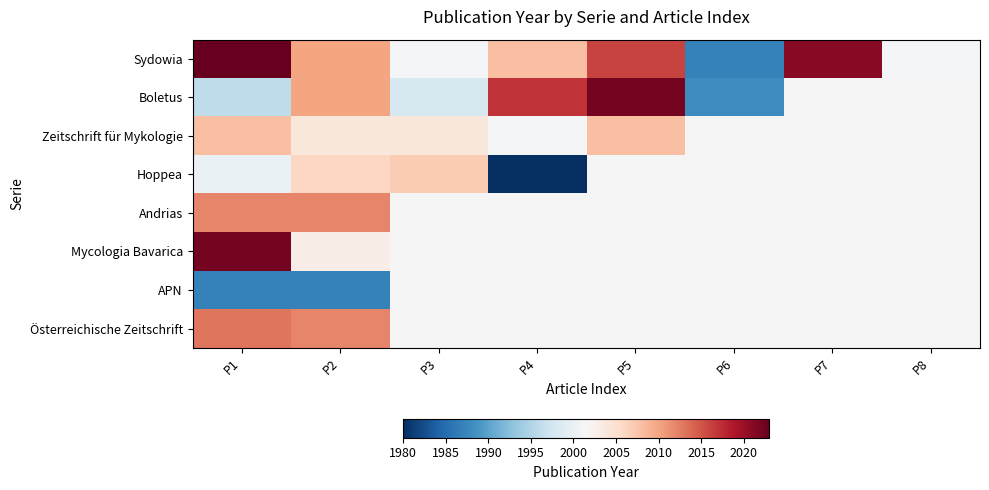

What is the maximum value shown in the chart?

2023.0